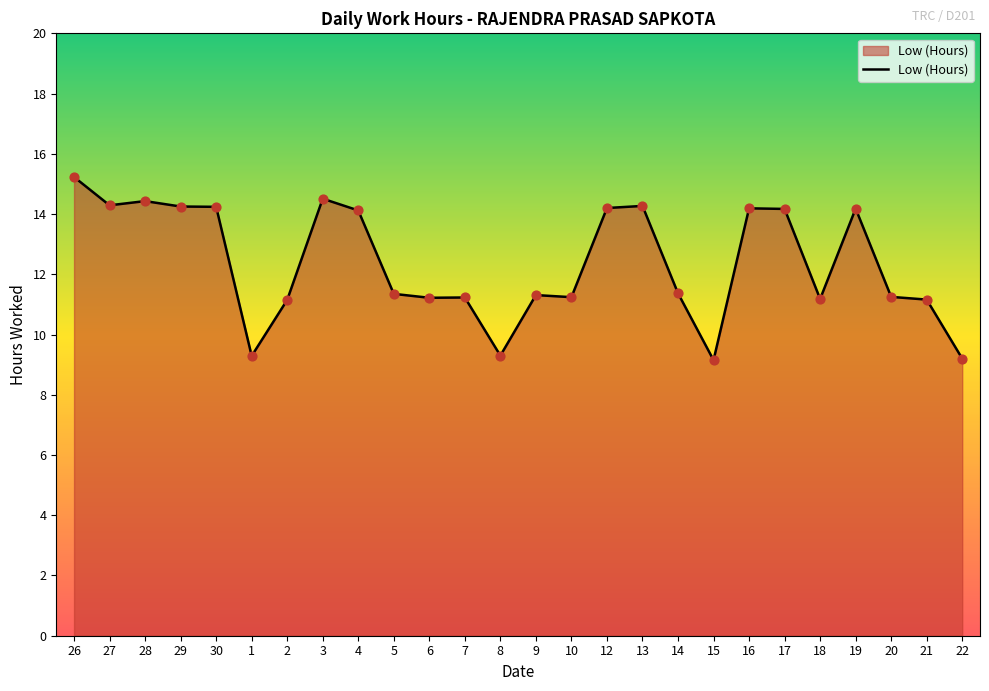

Approximately how many times larger is the value at 6 compared to 17?

0.8